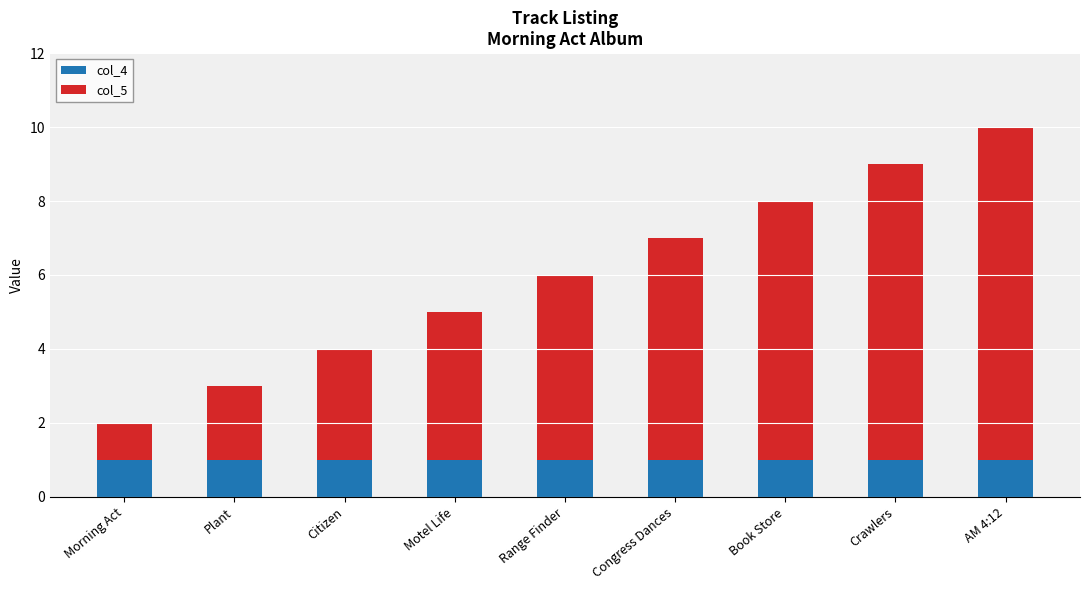

What is the total value across all series at AM 4:12?

10